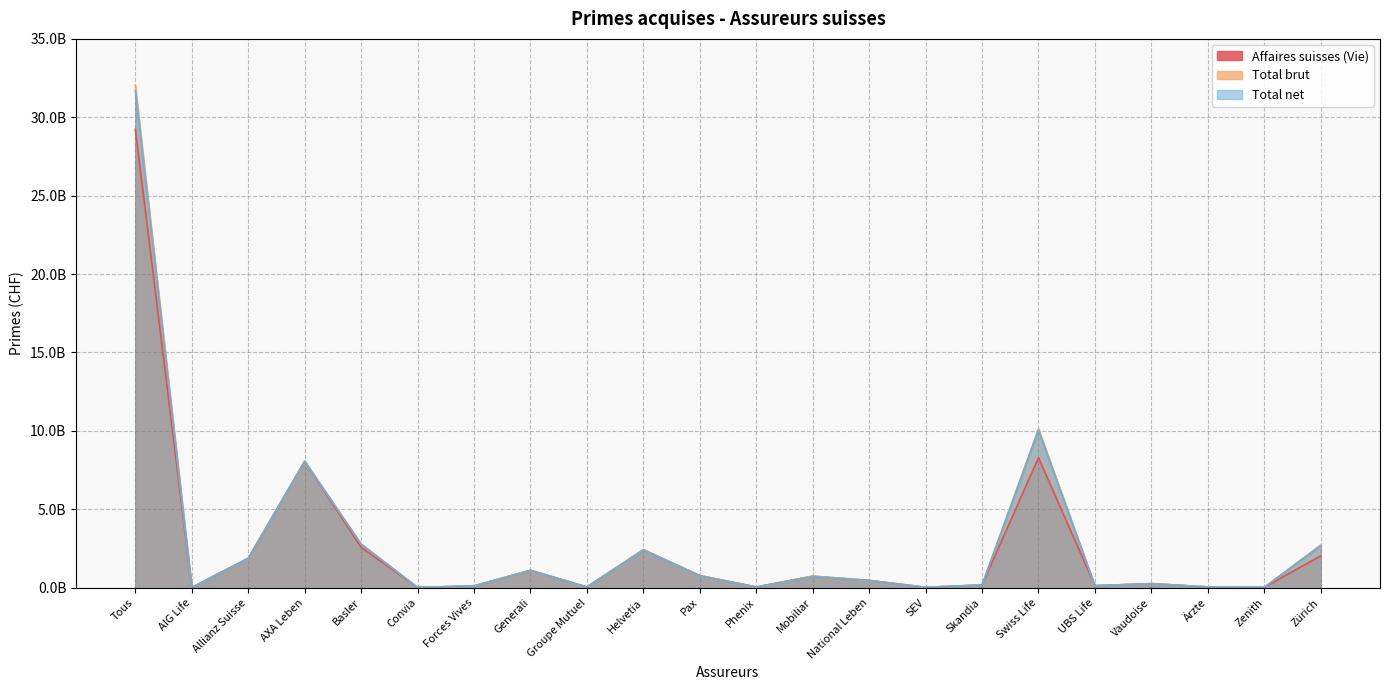

Reading left to right, extract all data points from this chart.

Affaires suisses (Vie): Tous=29230313246	AIG Life=17833563	Allianz Suisse=1875092981	AXA Leben=8057463099	Basler=2570377229	Convia=16547278	Forces Vives=113743314	Generali=1108839064	Groupe Mutuel=45193672	Helvetia=2424902114	Pax=770534383	Phenix=44525290	Mobiliar=735873810	National Leben=465628871	SEV=25277034	Skandia=174757864	Swiss Life=8288589874	UBS Life=128390871	Vaudoise=260403935	Ärzte=49096344	Zenith=26108284	Zürich=2031134372
Total brut: Tous=32014801822	AIG Life=17880057	Allianz Suisse=1875092981	AXA Leben=8078790714	Basler=2787128898	Convia=16547278	Forces Vives=113743314	Generali=1118443815	Groupe Mutuel=45193672	Helvetia=2425783991	Pax=770825405	Phenix=44525290	Mobiliar=735873810	National Leben=465628871	SEV=25277034	Skandia=174757864	Swiss Life=10128623175	UBS Life=128390871	Vaudoise=263404489	Ärzte=49096344	Zenith=26108284	Zürich=2723685665
Total net: Tous=31696771418	AIG Life=7878035	Allianz Suisse=1871213841	AXA Leben=8049397902	Basler=2772925590	Convia=13203245	Forces Vives=113700950	Generali=1099036197	Groupe Mutuel=43810286	Helvetia=2395063498	Pax=763224601	Phenix=43993473	Mobiliar=704503353	National Leben=455157674	SEV=25277034	Skandia=170438919	Swiss Life=10042838795	UBS Life=126993730	Vaudoise=252650973	Ärzte=48132644	Zenith=25652259	Zürich=2671678419